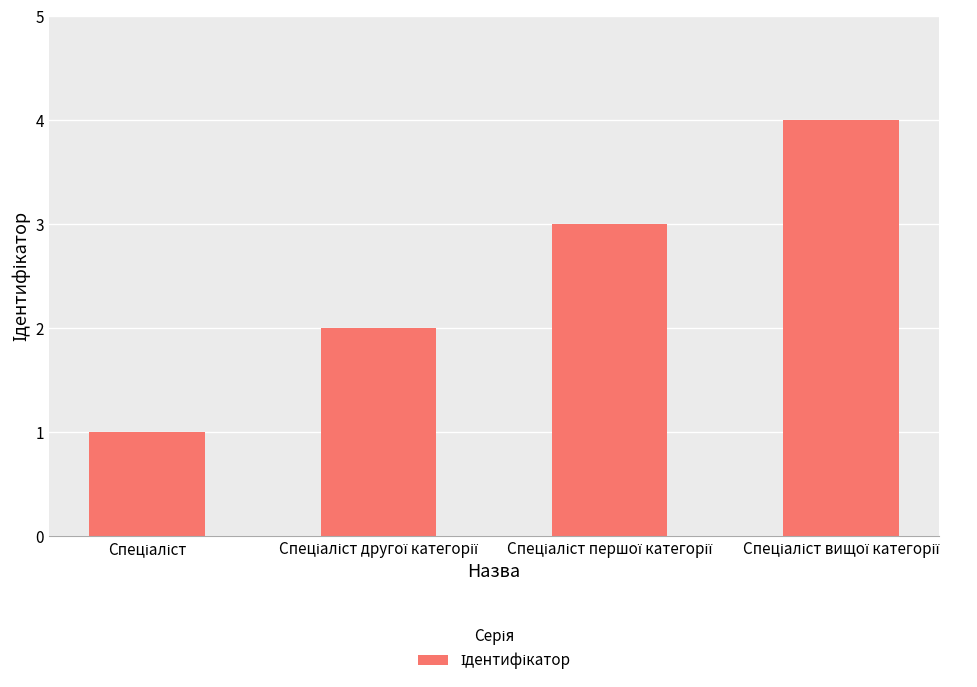

What is the maximum value shown in the chart?

4